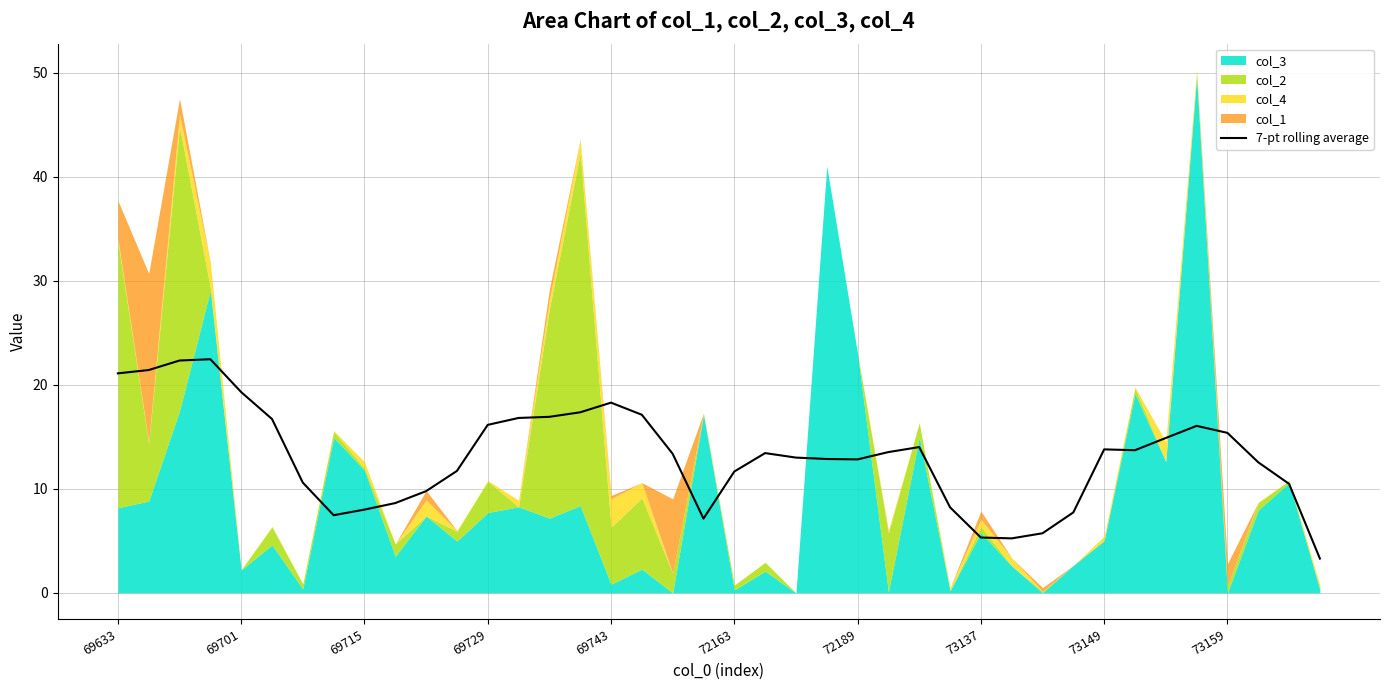

What is the maximum value for 7-pt rolling average?

22.5